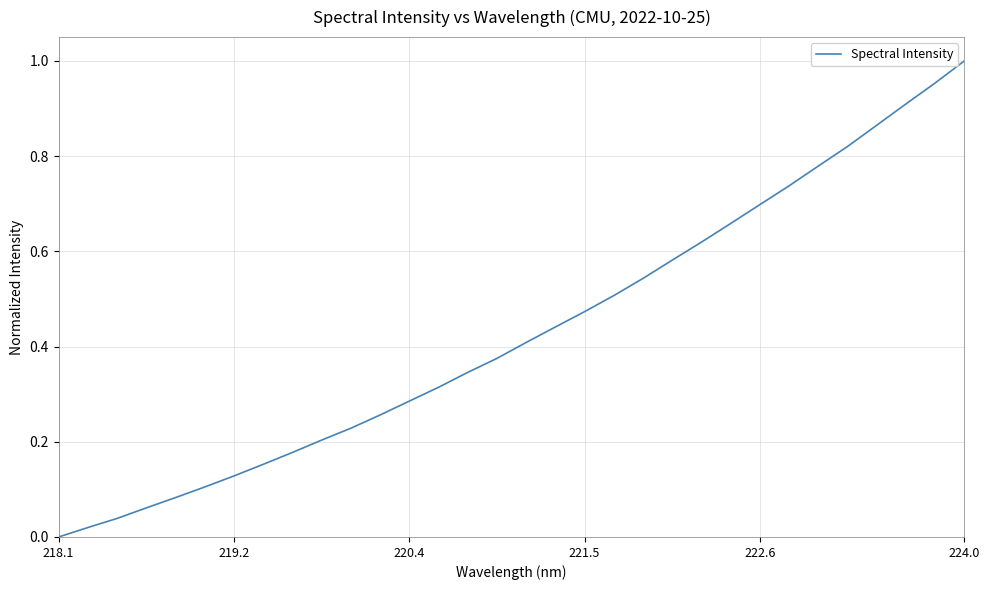

Is this an area chart (filled region under the line)?

No